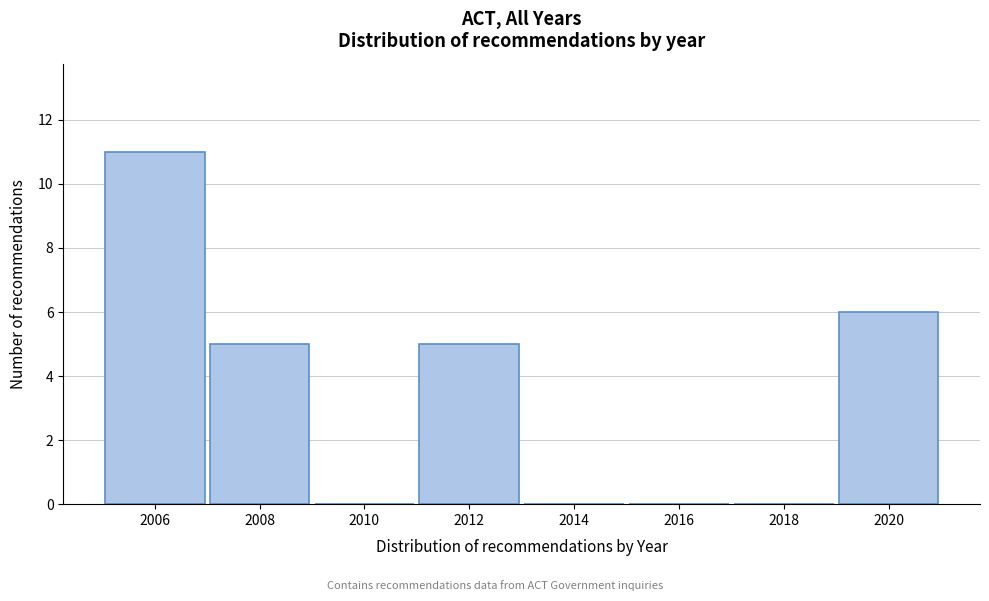

Reading left to right, transcribe all the data shown in this chart.

2006=11	2008=5	2010=0	2012=5	2014=0	2016=0	2018=0	2020=6